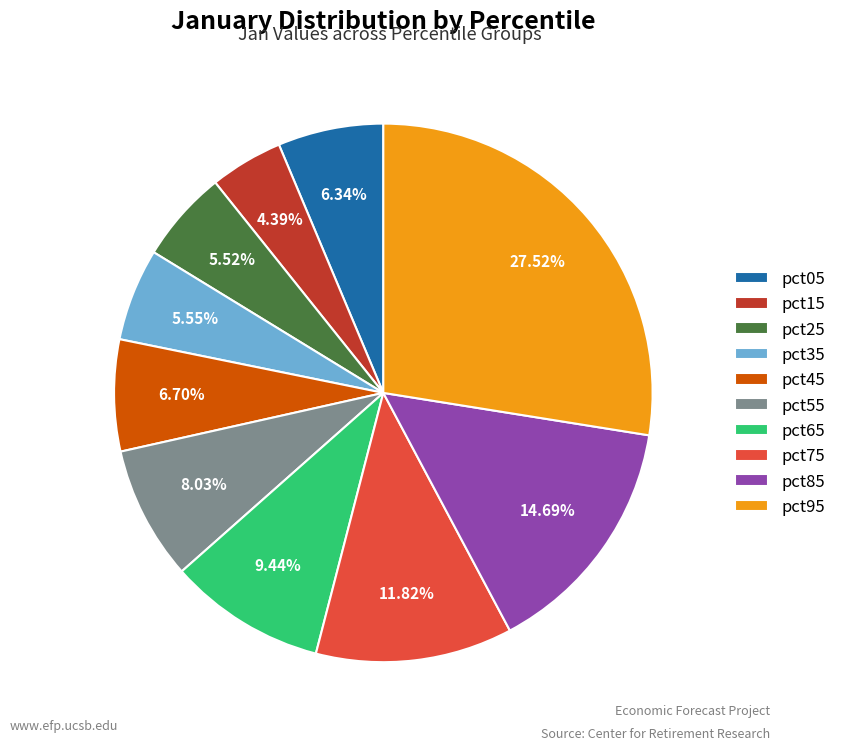

Is there any slice that represents more than half of the pie?

No